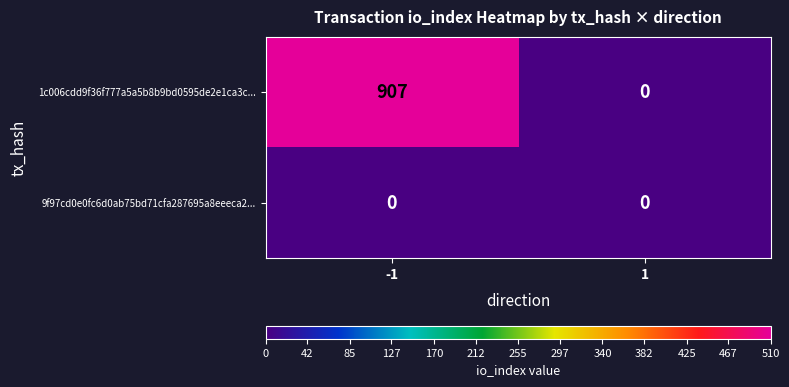

Reading right to left, what are all the values shown in this chart?

1c006cdd9f36f777a5a5b8b9bd0595de2e1ca3c...: 1=0	-1=907
9f97cd0e0fc6d0ab75bd71cfa287695a8eeeca2...: 1=0	-1=0